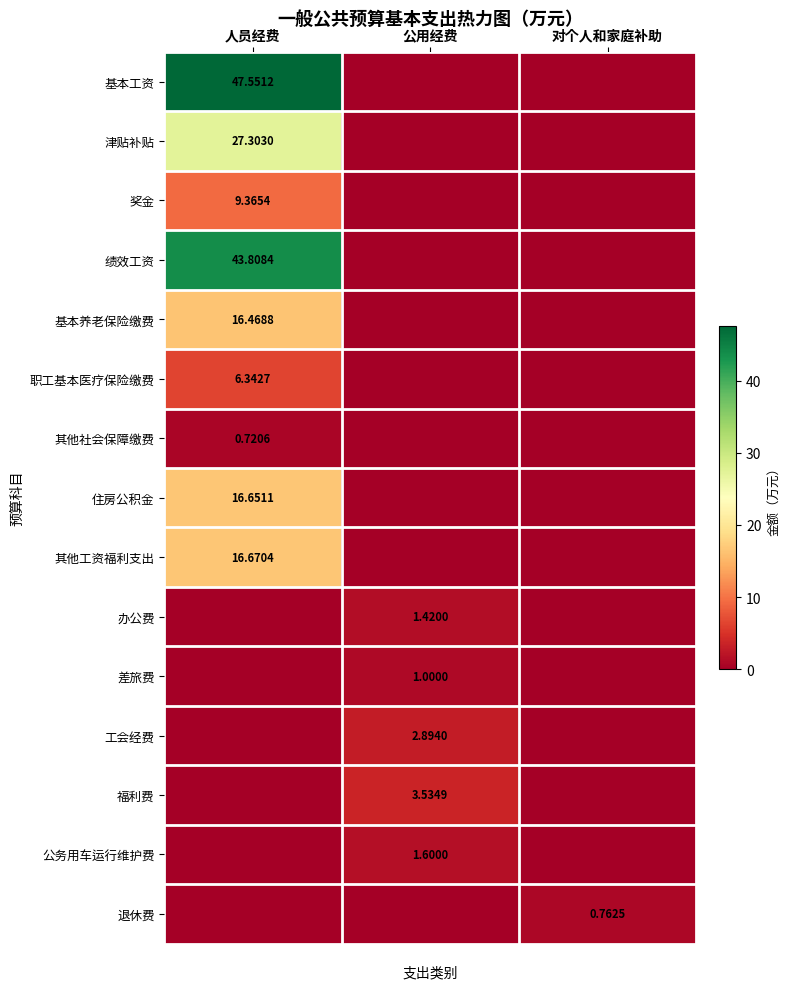

Rank the series at 人员经费 from highest to lowest value.

基本工资, 绩效工资, 津贴补贴, 其他工资福利支出, 住房公积金, 基本养老保险缴费, 奖金, 职工基本医疗保险缴费, 其他社会保障缴费, 办公费, 差旅费, 工会经费, 福利费, 公务用车运行维护费, 退休费